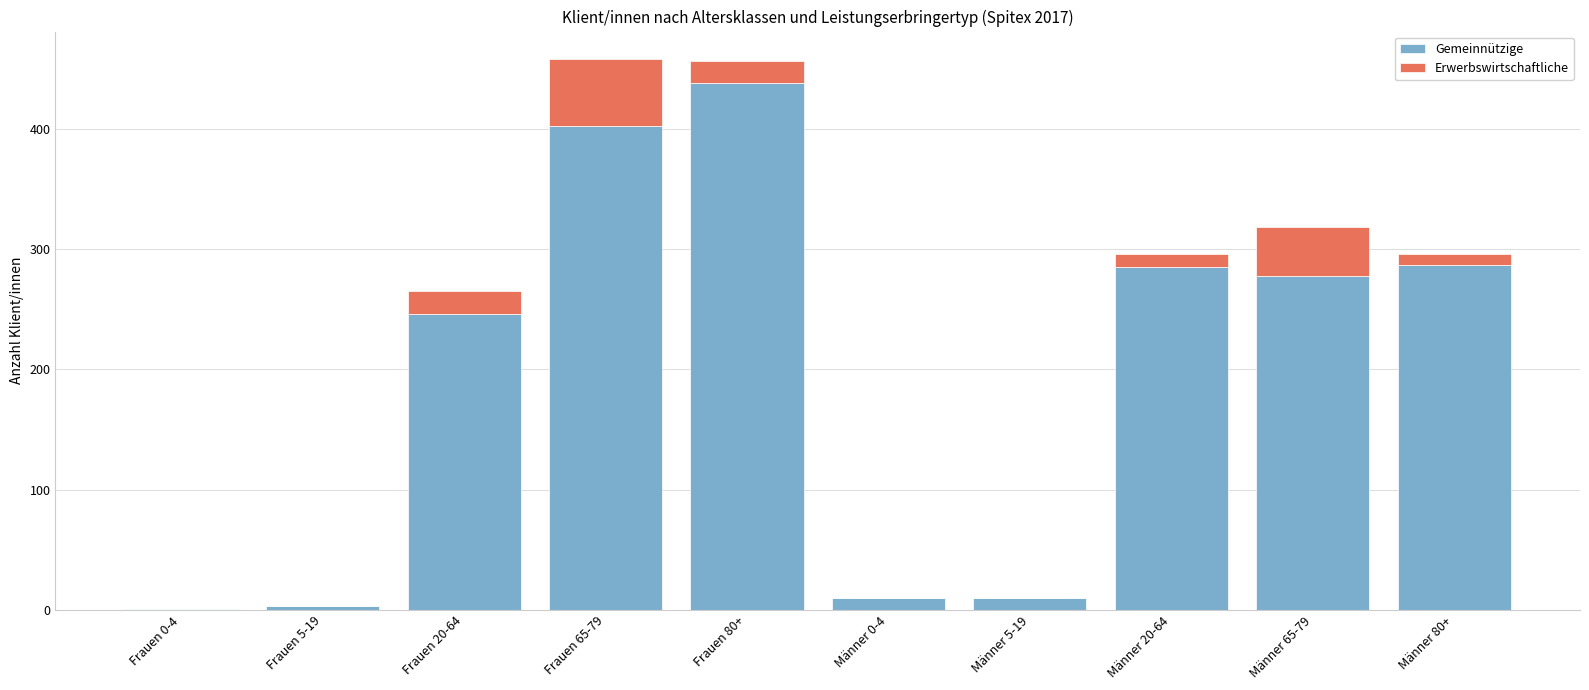

Reading right to left, transcribe the values for Gemeinnützige.

Männer 80+=287	Männer 65-79=278	Männer 20-64=285	Männer 5-19=10	Männer 0-4=10	Frauen 80+=438	Frauen 65-79=402	Frauen 20-64=246	Frauen 5-19=3	Frauen 0-4=1